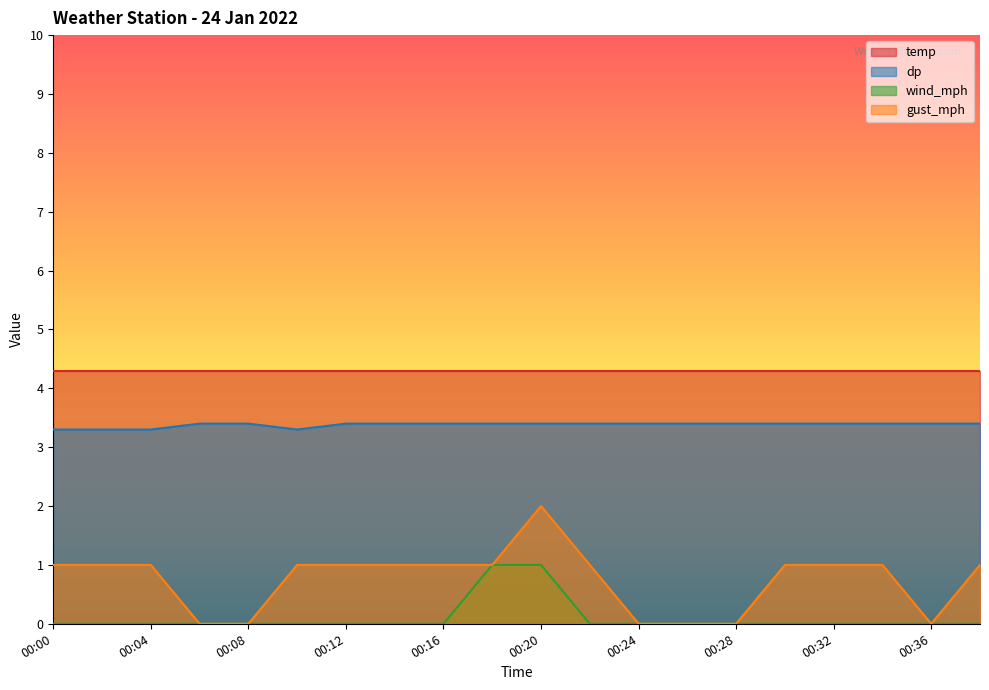

List the series in order of their overall mean, lowest first.

wind_mph, gust_mph, dp, temp